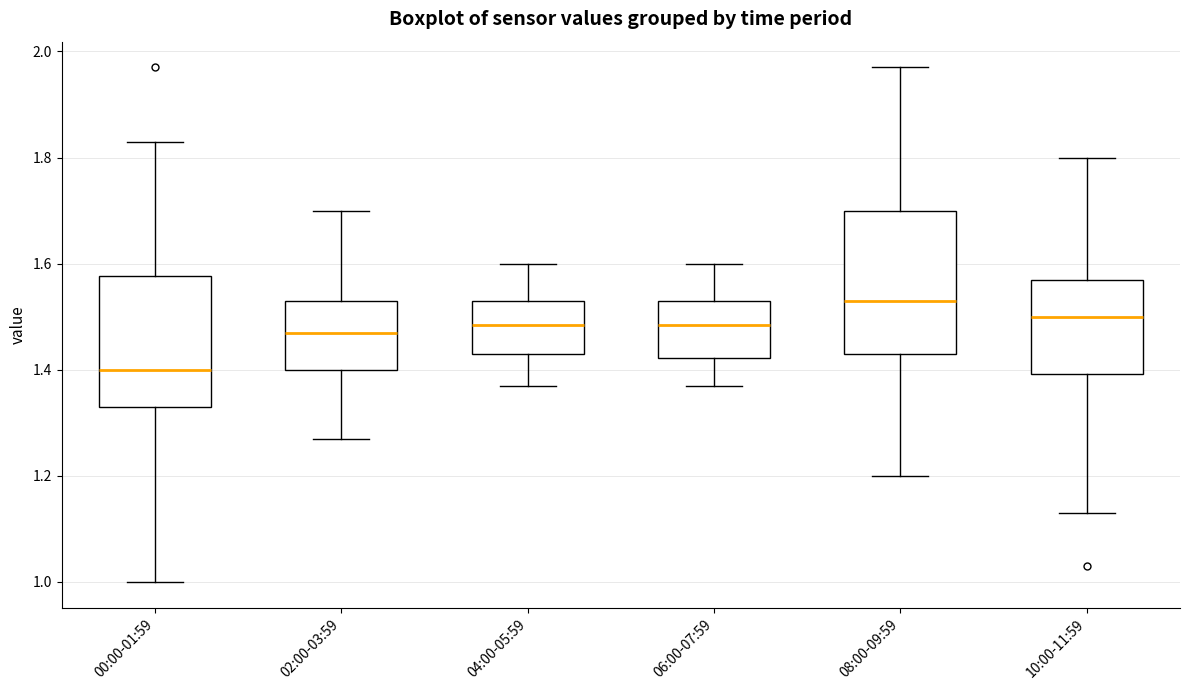

Reading left to right, transcribe this box plot: for each box, give where its median line is, the range the box spans, and where its two whiskers end, as read against the y-axis. The values are not printed on the chart, so give them approximately, as read against the axis.

00:00-01:59: median 1.40, box 1.34 to 1.58, whiskers 1.00 to 1.84
02:00-03:59: median 1.48, box 1.40 to 1.54, whiskers 1.28 to 1.70
04:00-05:59: median 1.48, box 1.44 to 1.54, whiskers 1.38 to 1.60
06:00-07:59: median 1.48, box 1.42 to 1.54, whiskers 1.38 to 1.60
08:00-09:59: median 1.54, box 1.44 to 1.70, whiskers 1.20 to 1.98
10:00-11:59: median 1.50, box 1.40 to 1.58, whiskers 1.14 to 1.80